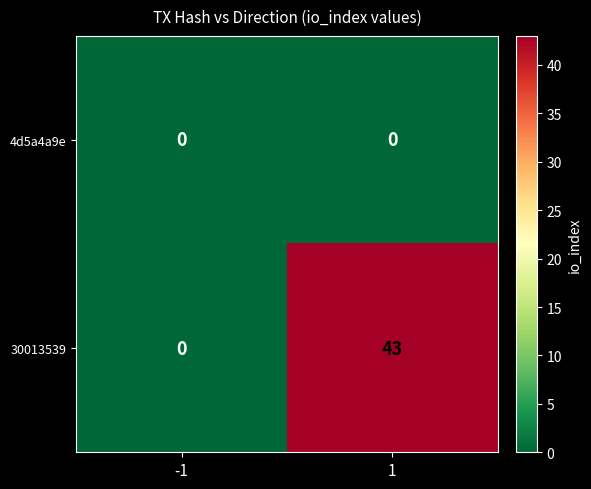

True or false: 4d5a4a9e has a value of 0 at 1.

True